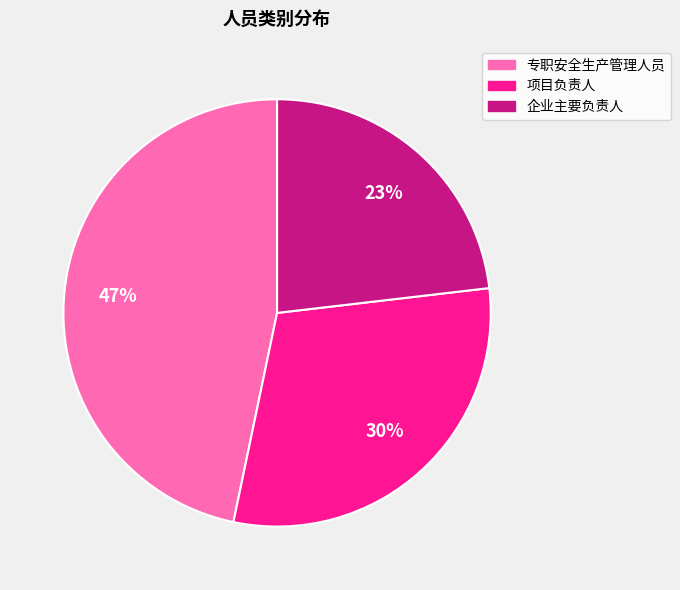

To the nearest percent, what percentage of the pie is 项目负责人?

30%